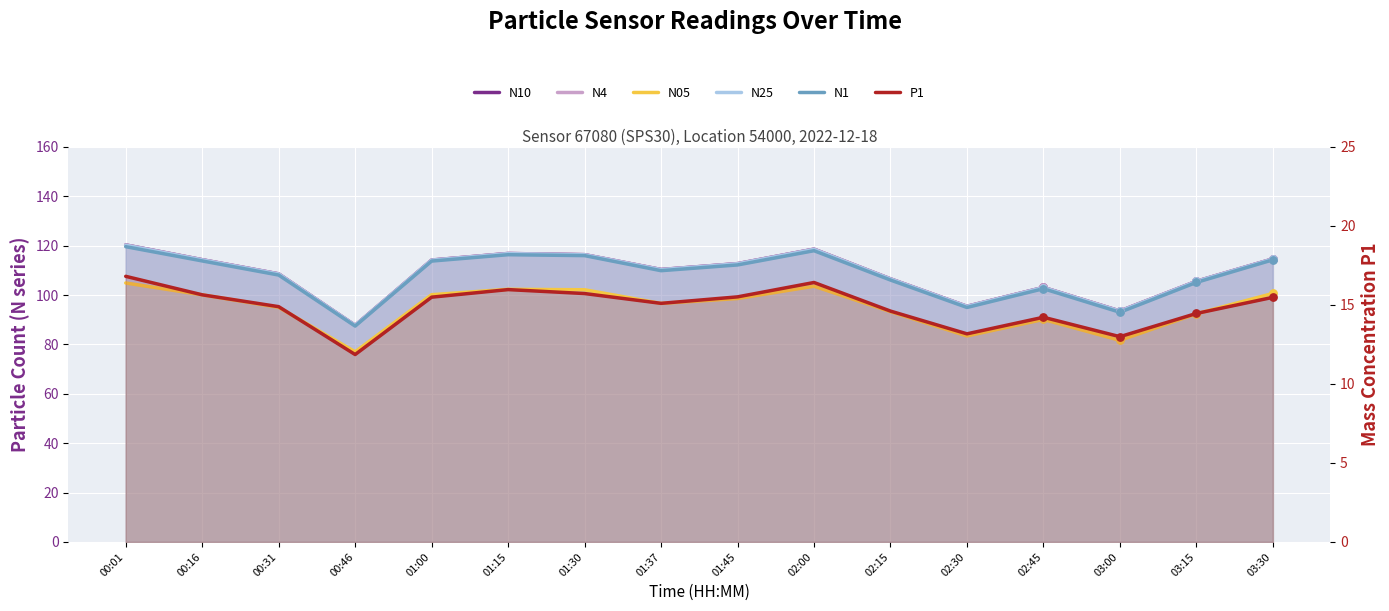

Which series has the largest total across all categories?

N10